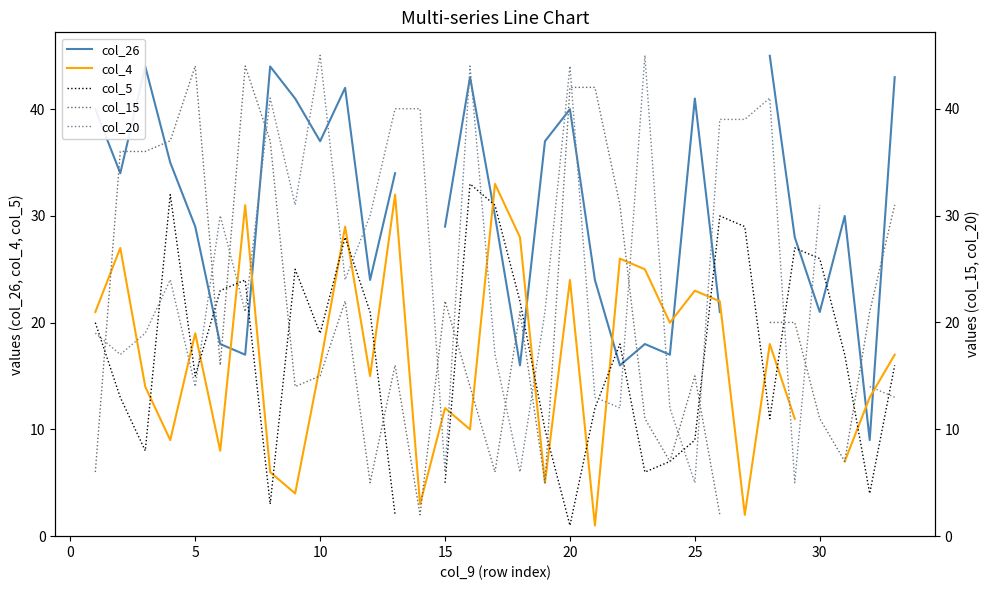

Which series has the widest spread of values?

col_15